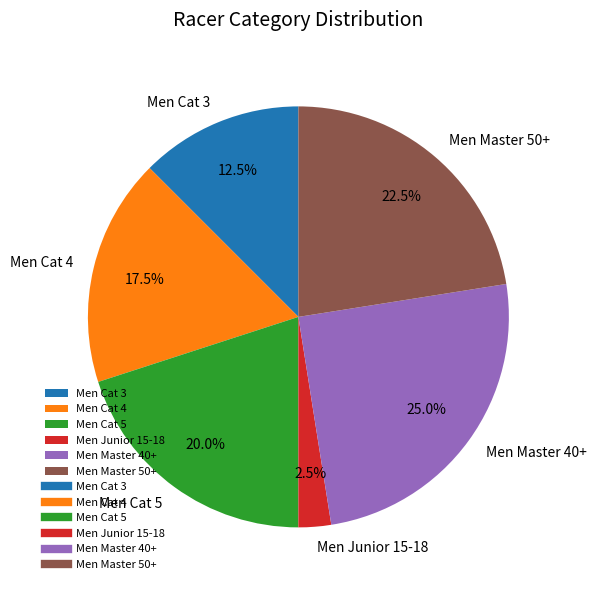

Is there any slice that represents more than half of the pie?

No